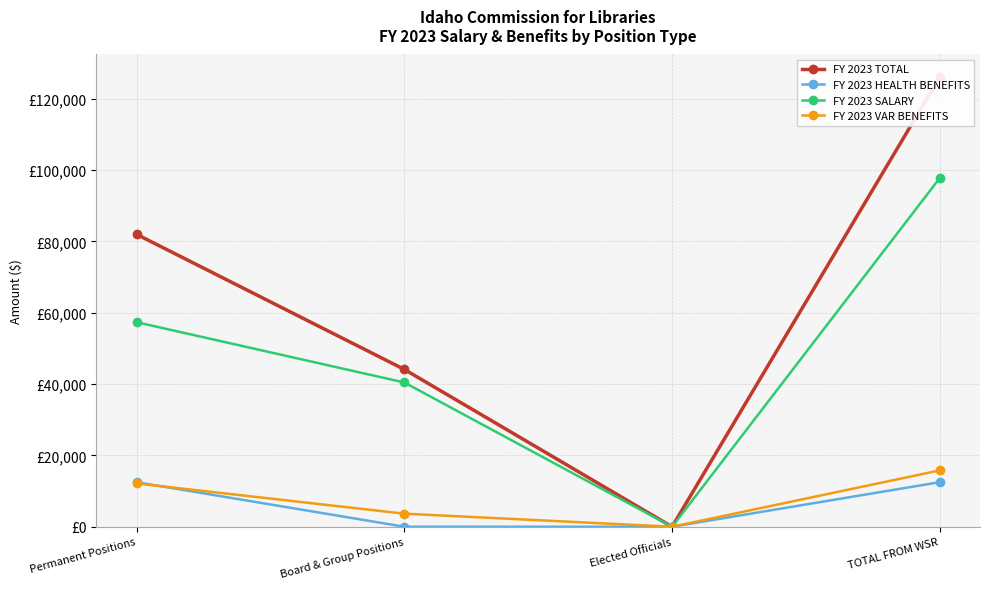

At which category does the chart reach its peak across all series?

TOTAL FROM WSR